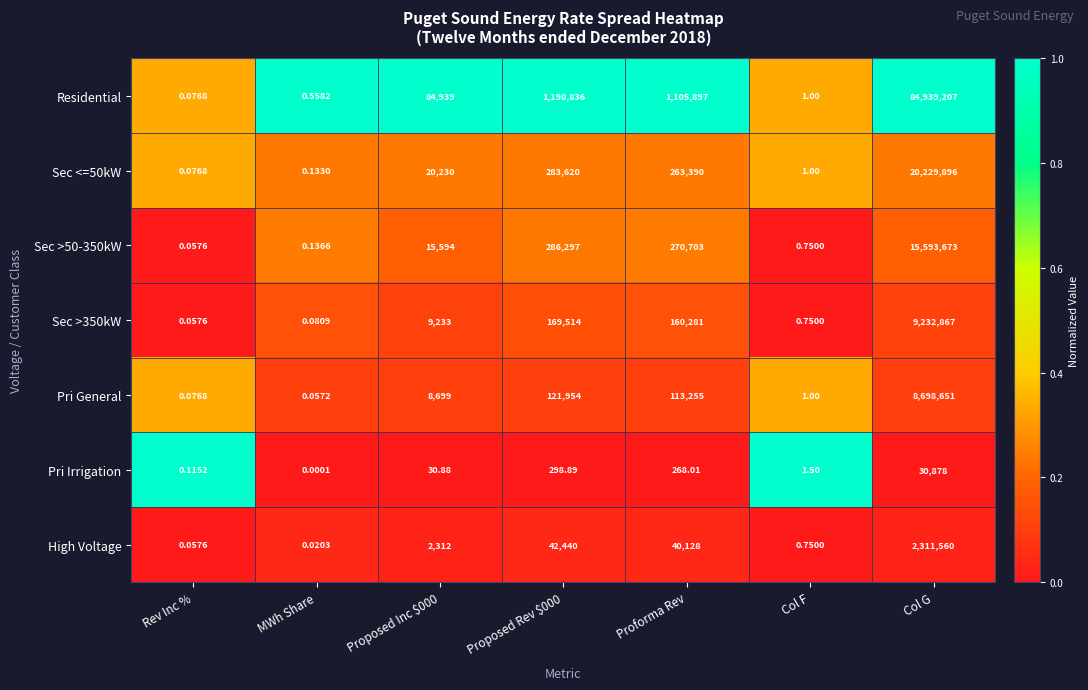

At which category does the chart reach its minimum across all series?

MWh Share